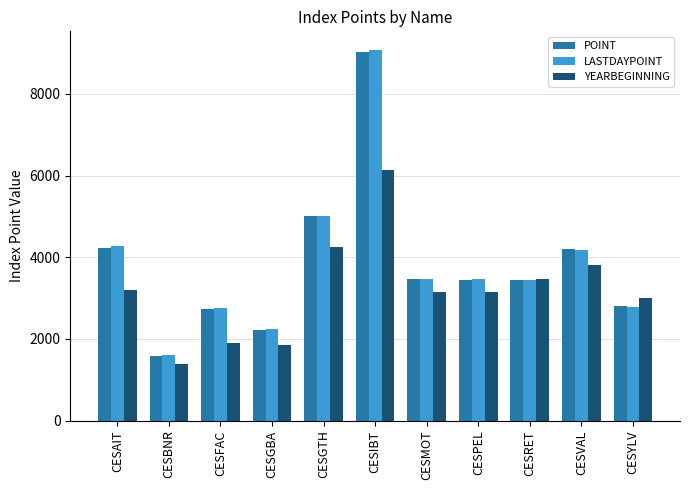

The YEARBEGINNING series shows 1382.4 at CESBNR. True or false?

True